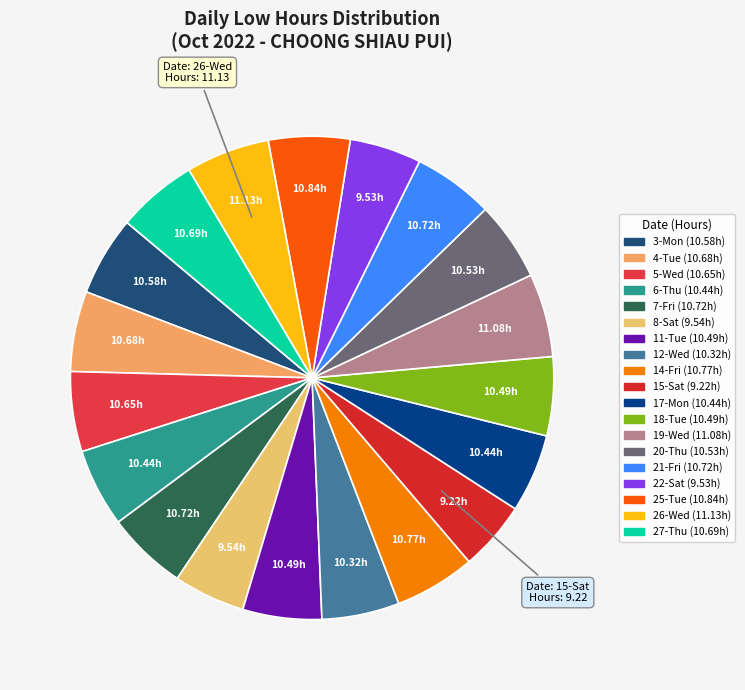

Does any single category account for the majority?

No